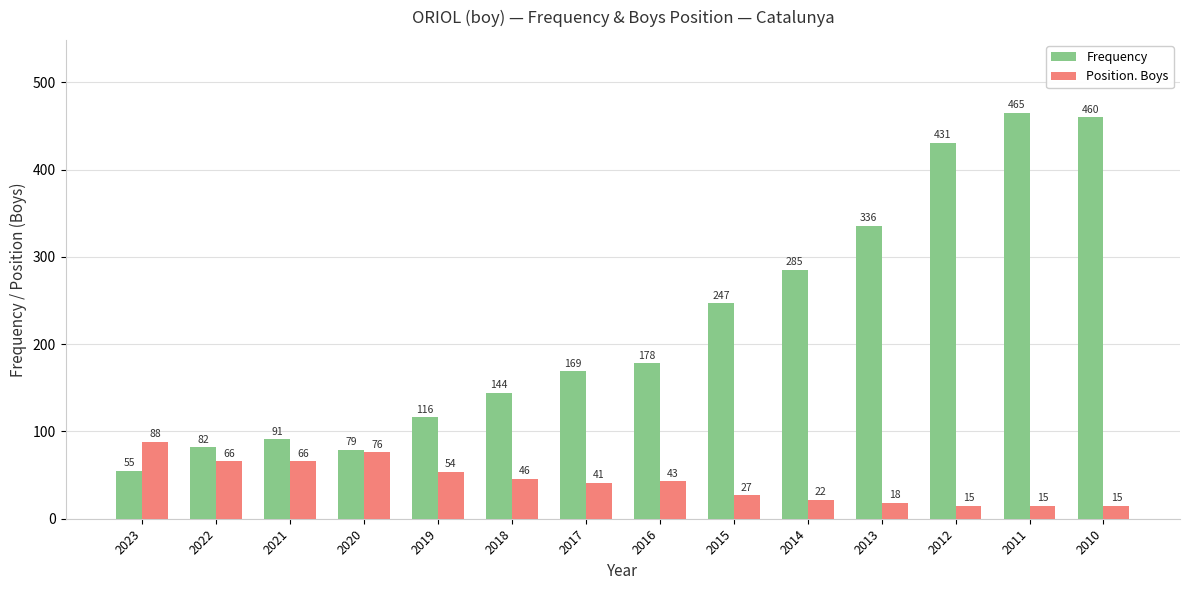

At how many categories does at least one series exceed 356?

3